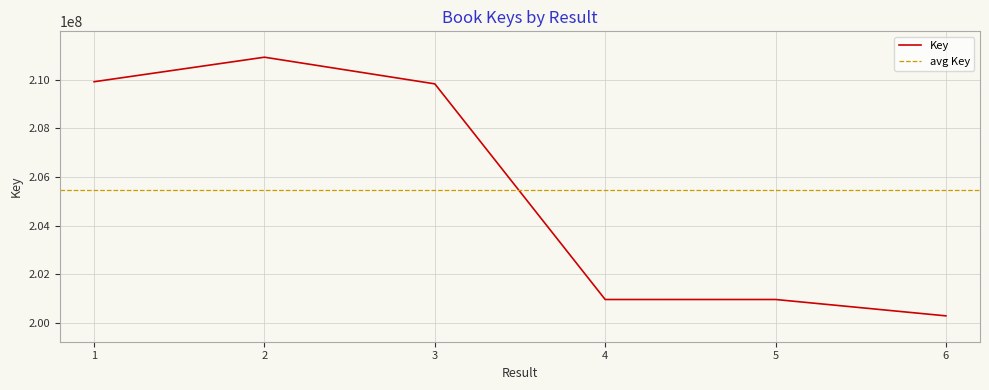

What is the greatest value displayed?

210924169